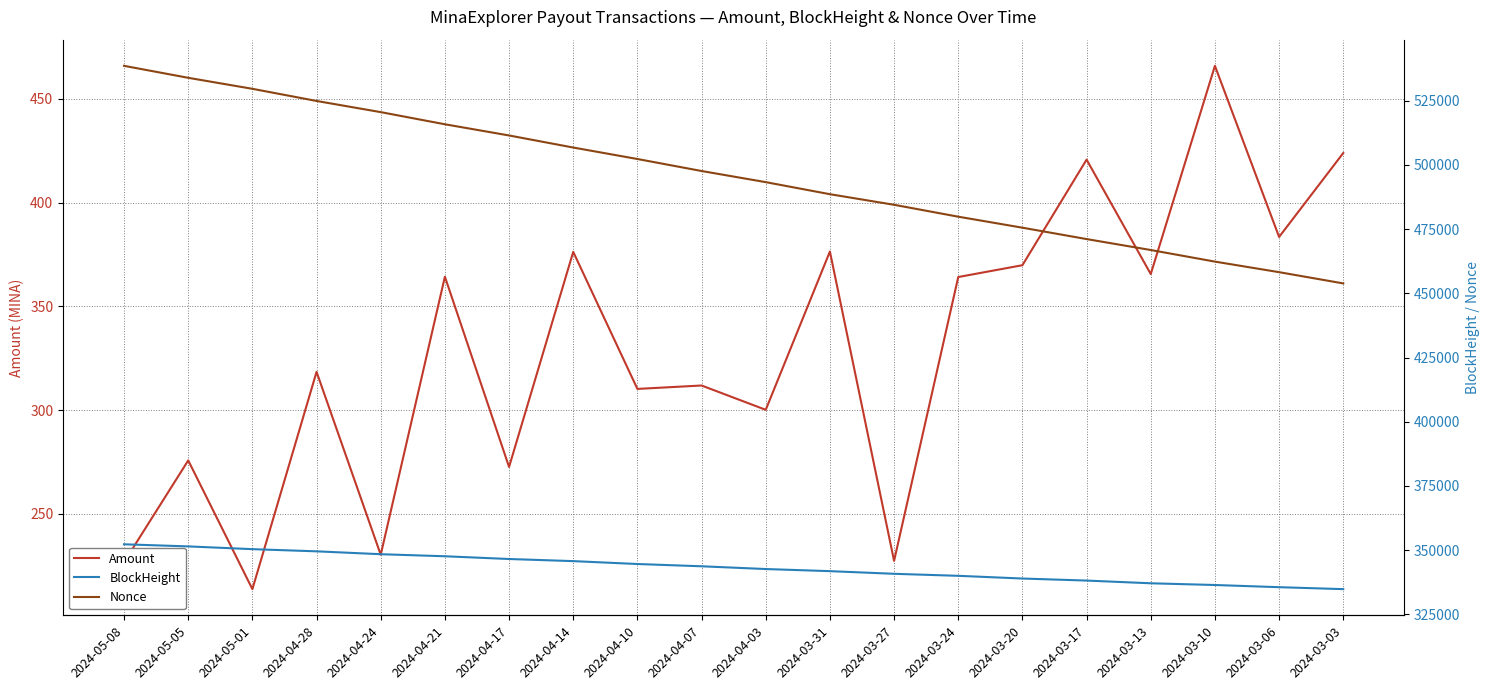

True or false: Amount and Nonce cross at least once.

False